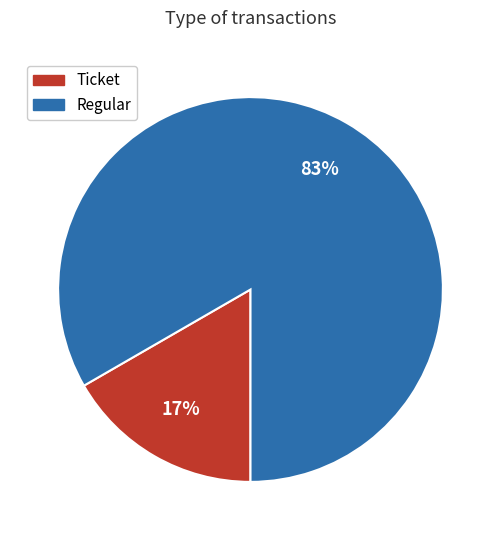

Which category has the biggest portion of the pie?

Regular